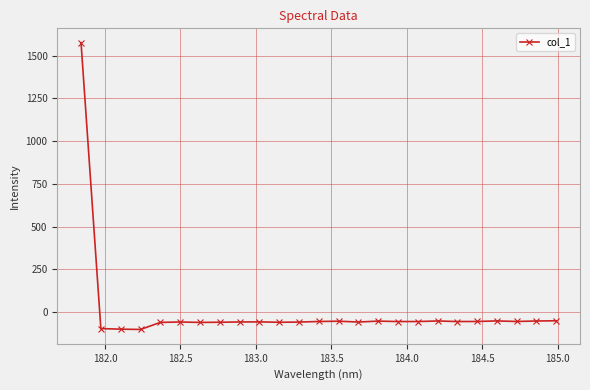

What is the sum of all values?

97.8